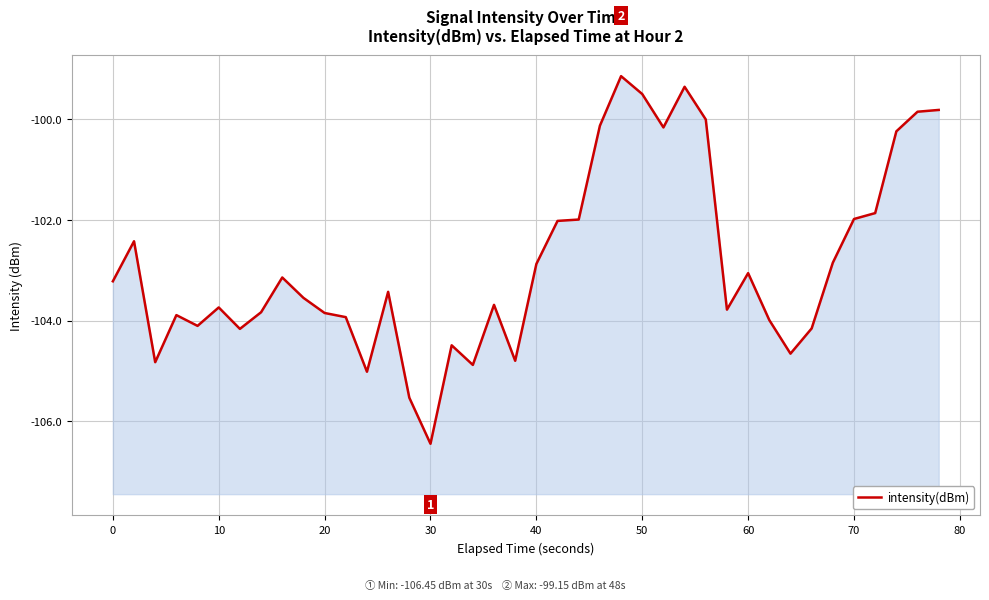

What is the difference between the maximum and minimum values?

7.3